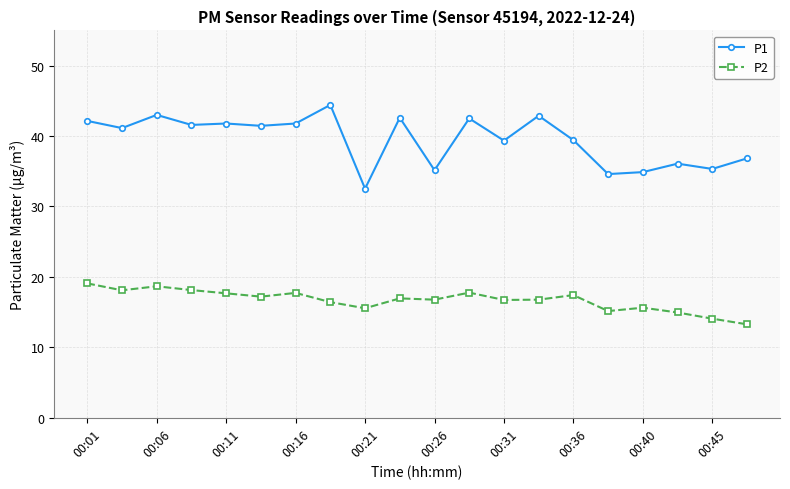

Which series has the largest range (max minus min)?

P1